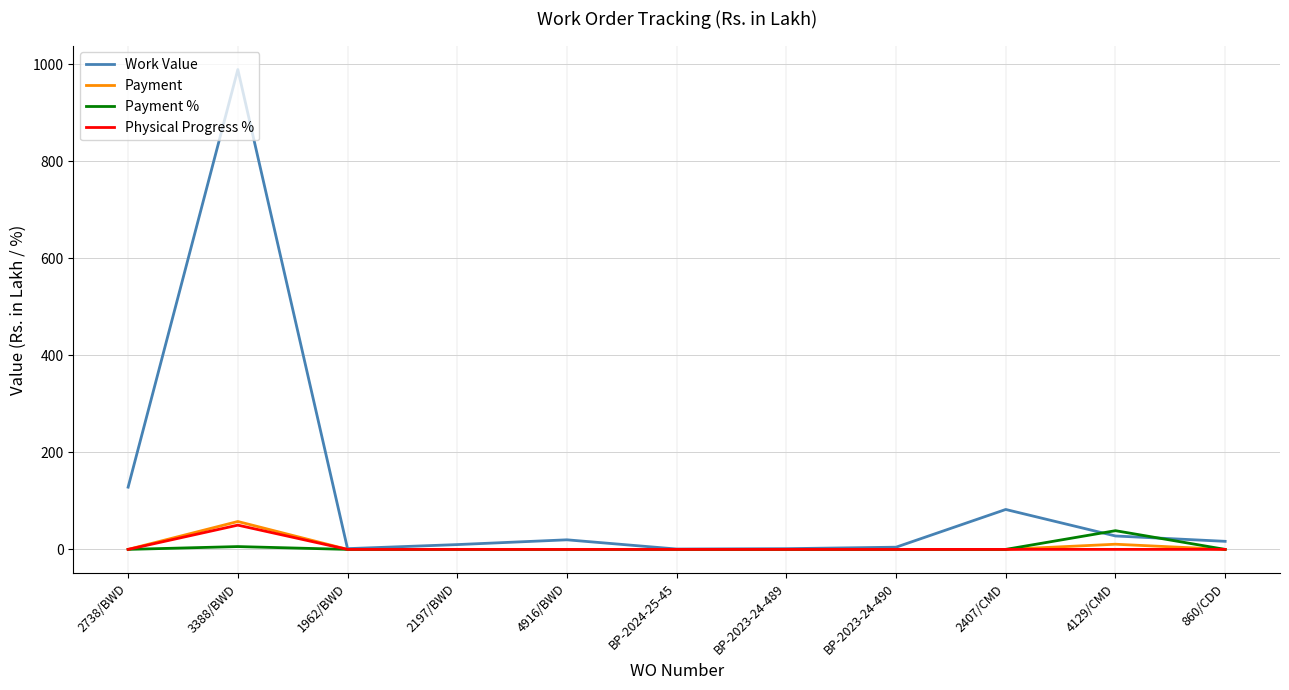

Which series has the largest range (max minus min)?

Work Value